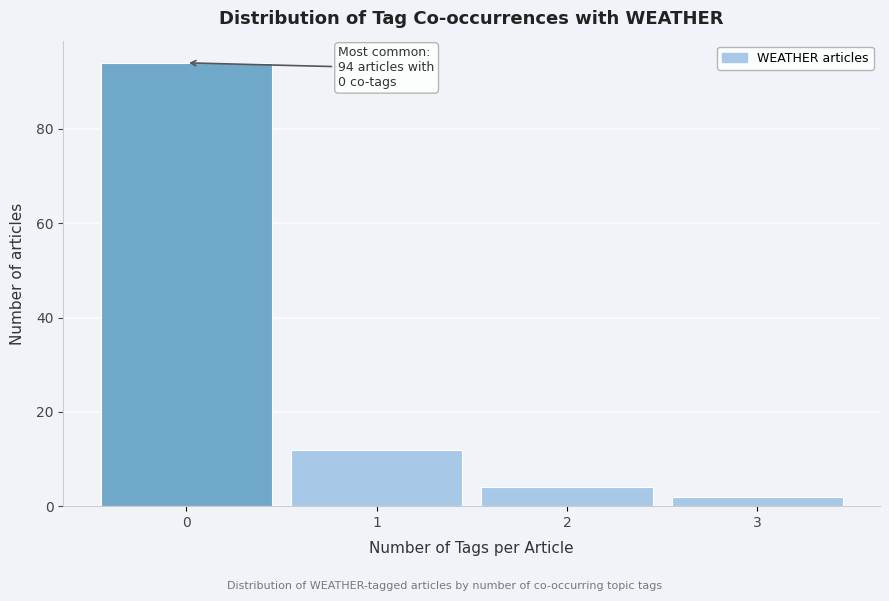

Over which range of the x-axis is the bar tallest?

-0.5 to 0.5